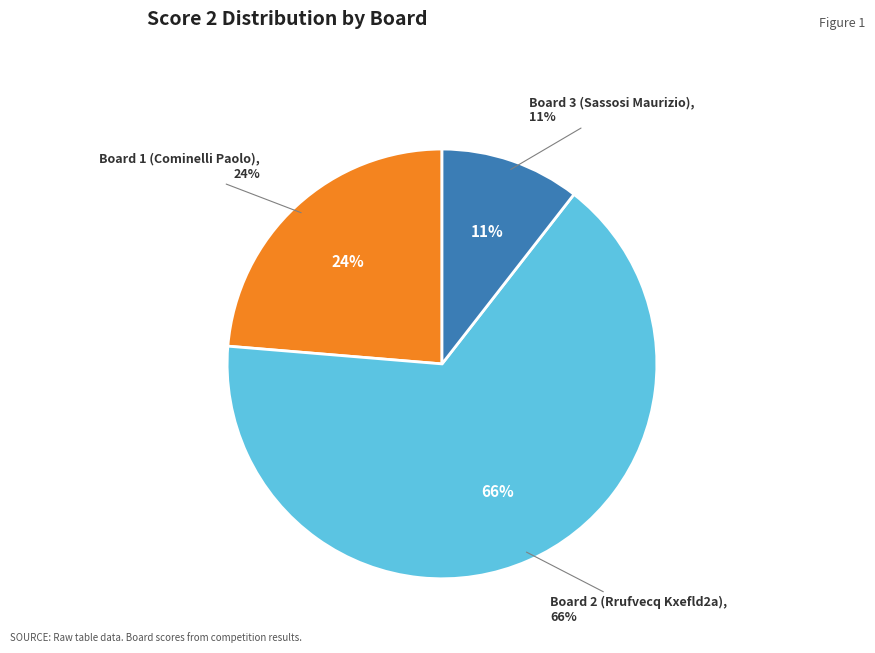

The Board 4 (Chizzola Giordano) slice represents 0% of the pie. True or false?

True